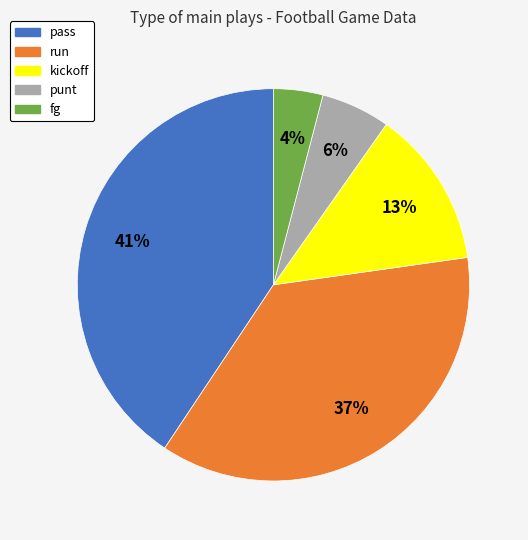

Rank the categories by value from lowest to highest.

fg, punt, kickoff, run, pass